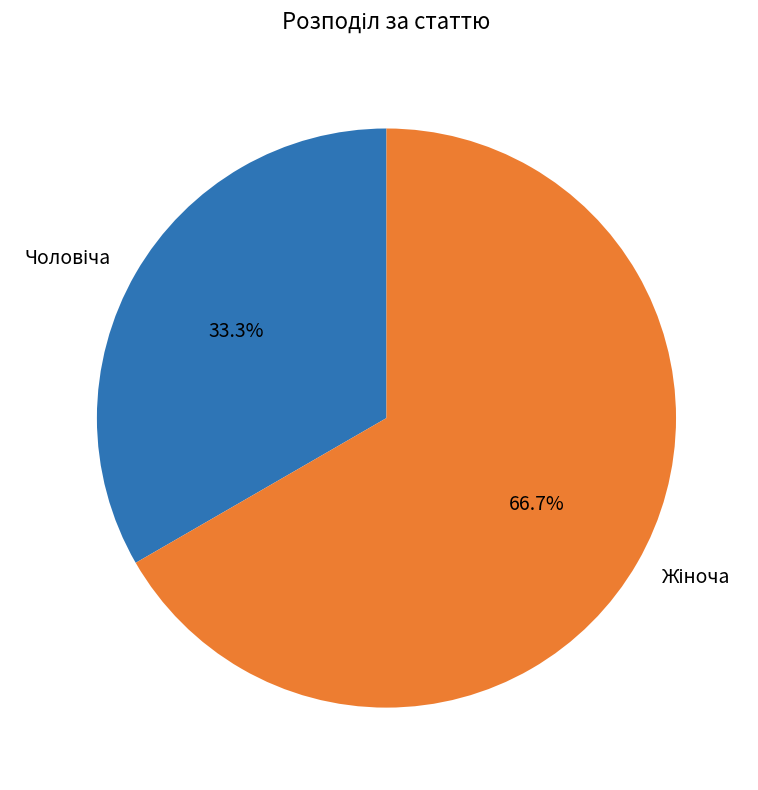

Count the number of slices in the pie.

2